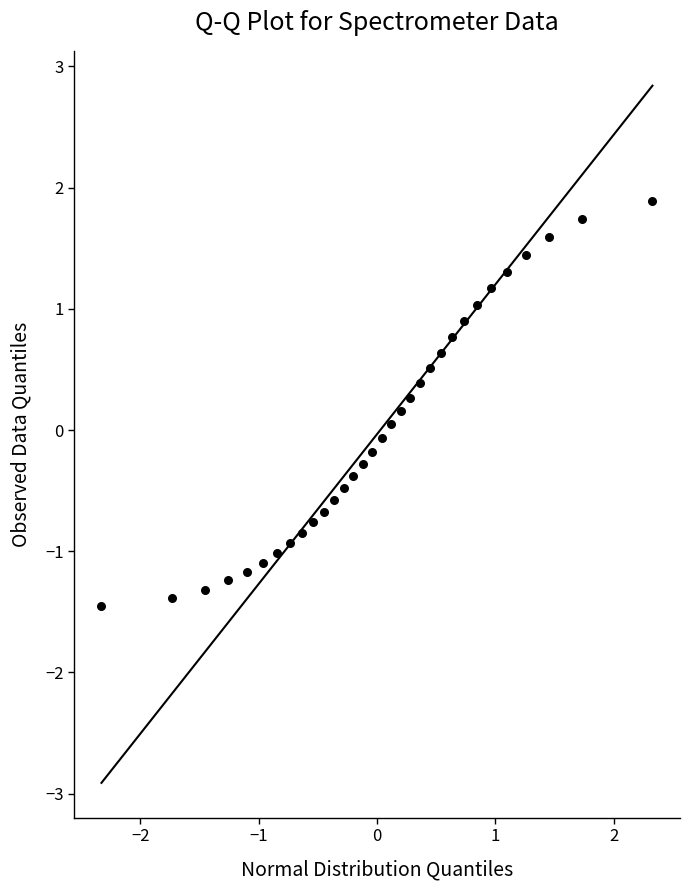

What is the range of X values (max minus min)?

4.7